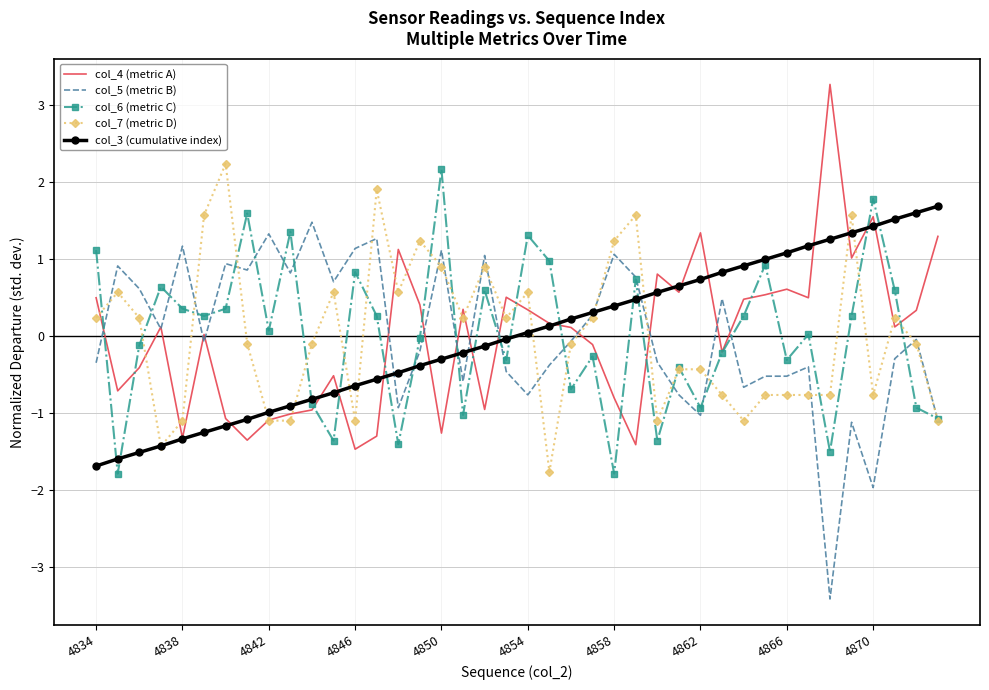

Which series has the largest range (max minus min)?

col_5 (metric B)